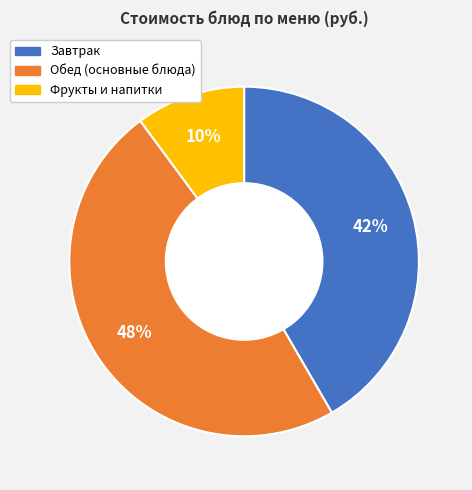

True or false: Завтрак accounts for 49% of the total.

False